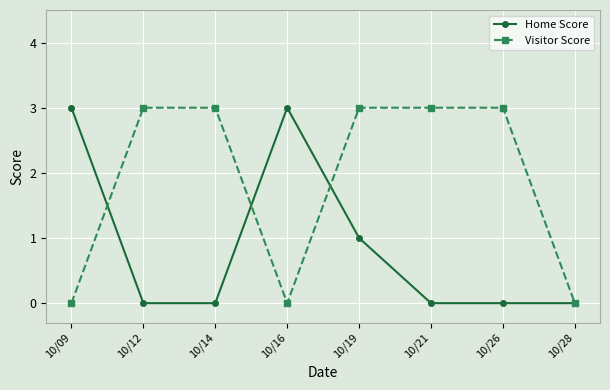

Rank the series by their average value, from highest to lowest.

Visitor Score, Home Score